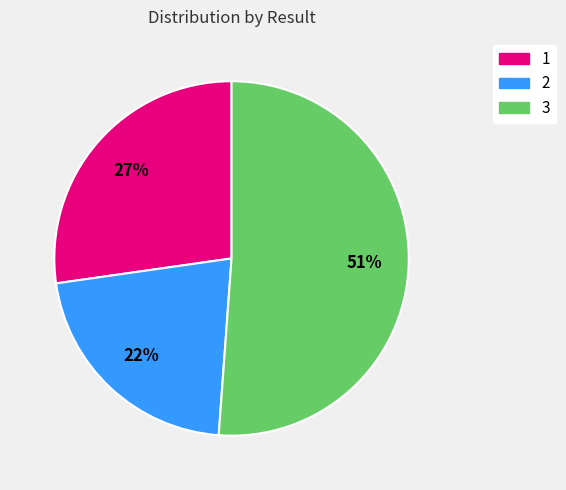

Which slice is the smallest?

2